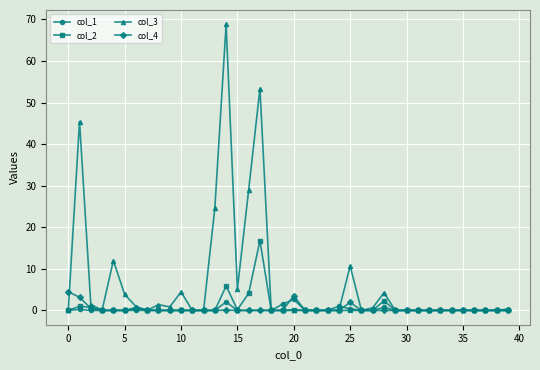

At how many categories does at least one series exceed 44?

3